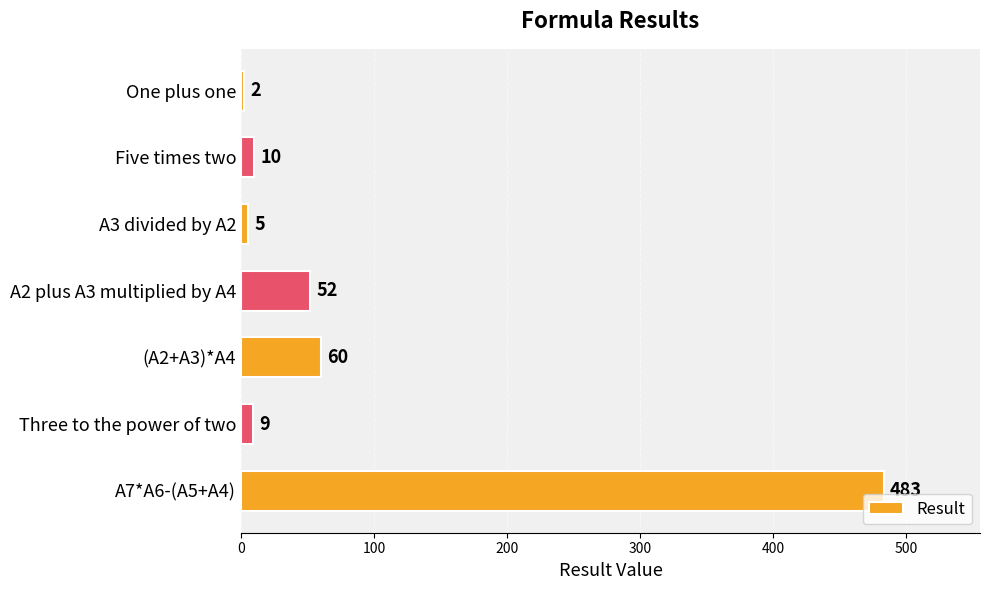

Is it true that the value at A7*A6-(A5+A4) is 483?

True